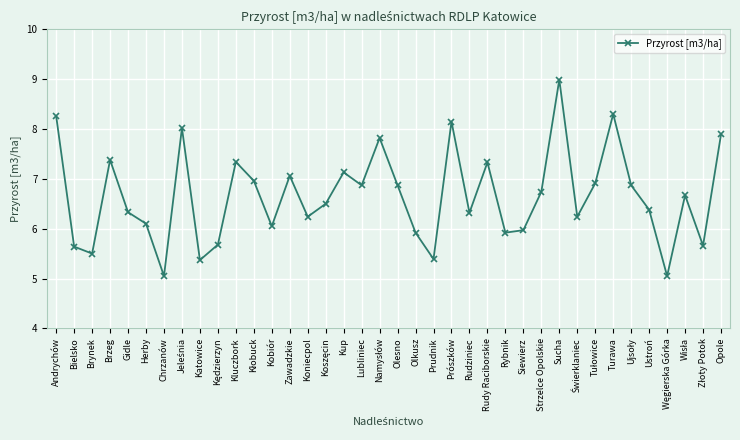

True or false: there are more than 0 points higher than both neighbors.

True